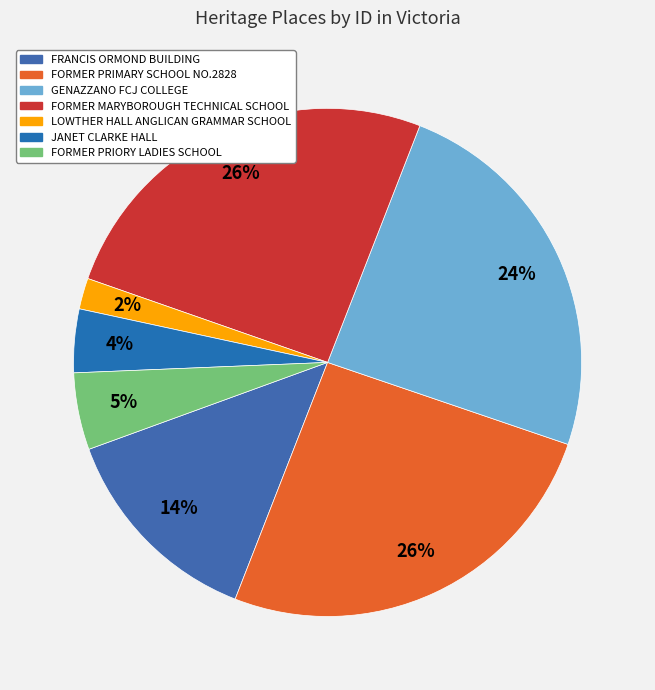

Count the number of slices in the pie.

7